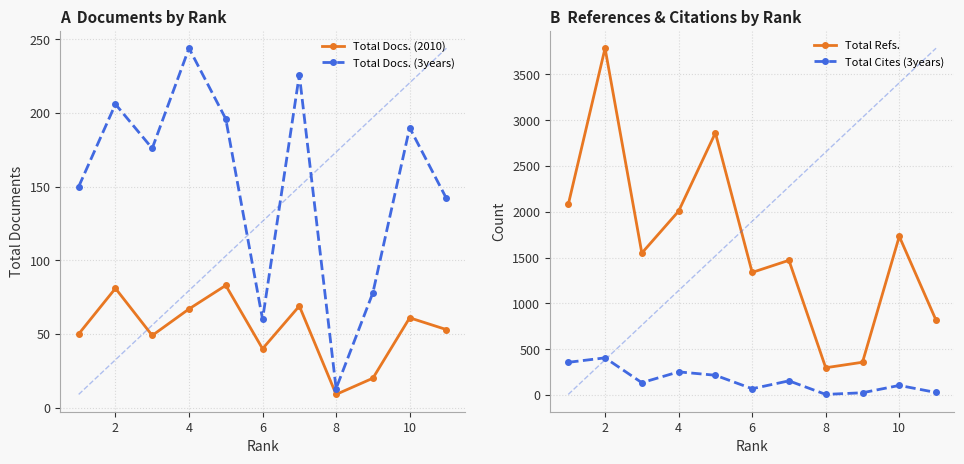

Where is the first local maximum for Total Docs. (3years)?

2